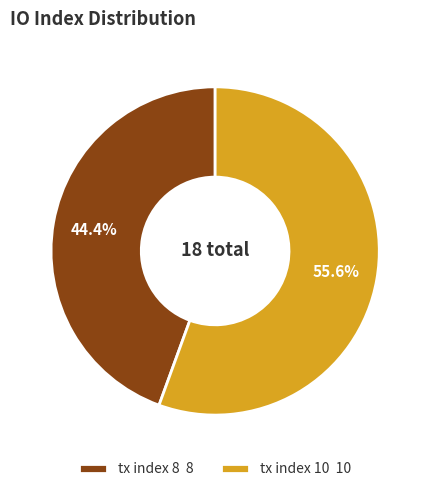

Which slice represents more than half of the pie?

tx index 10